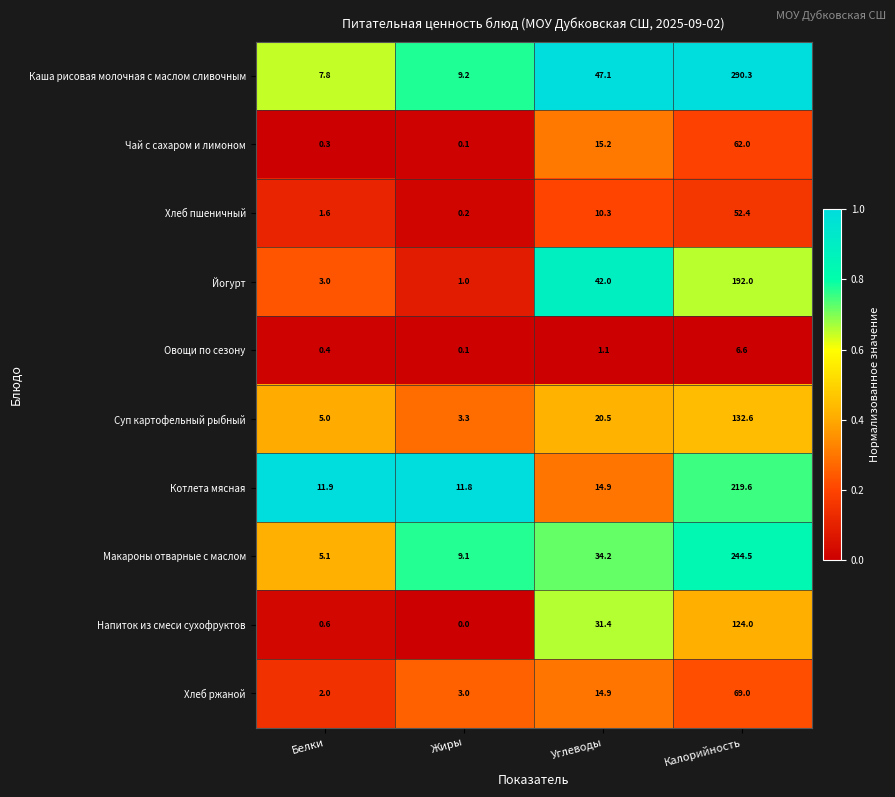

What is the total value across all series at Жиры?

37.8